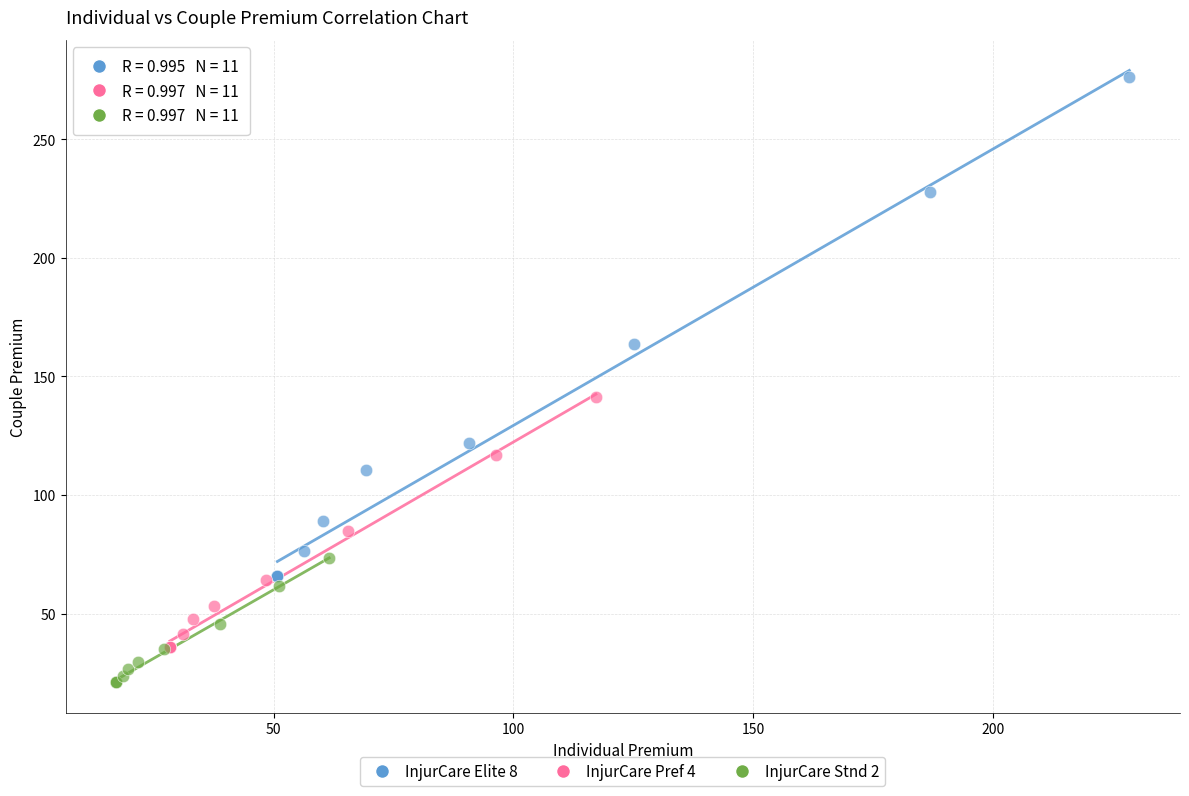

Which series reaches the maximum Y coordinate?

InjurCare Elite 8